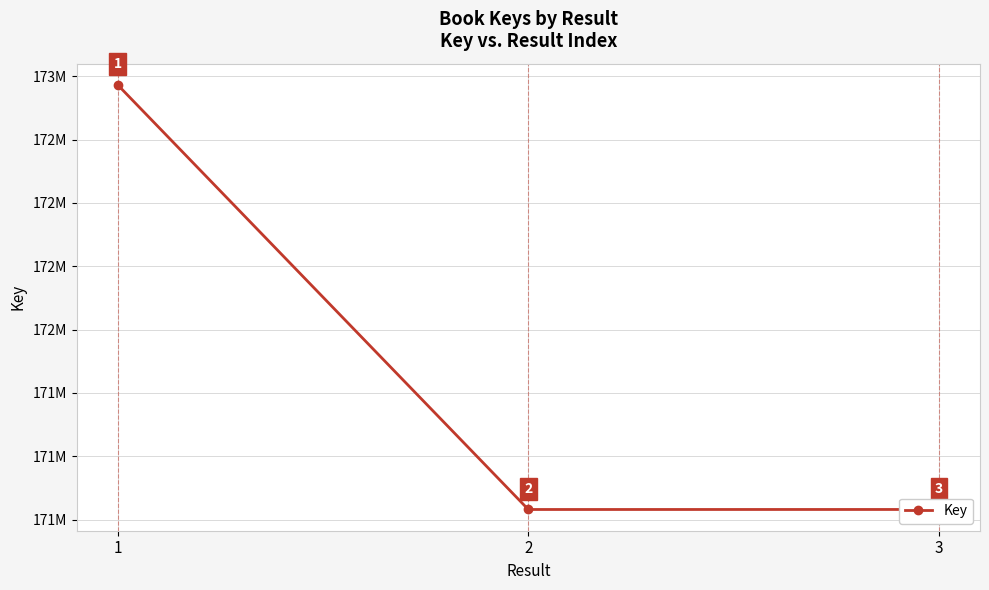

Reading left to right, extract all data points from this chart.

1=172965772	2=171290209	3=171290281